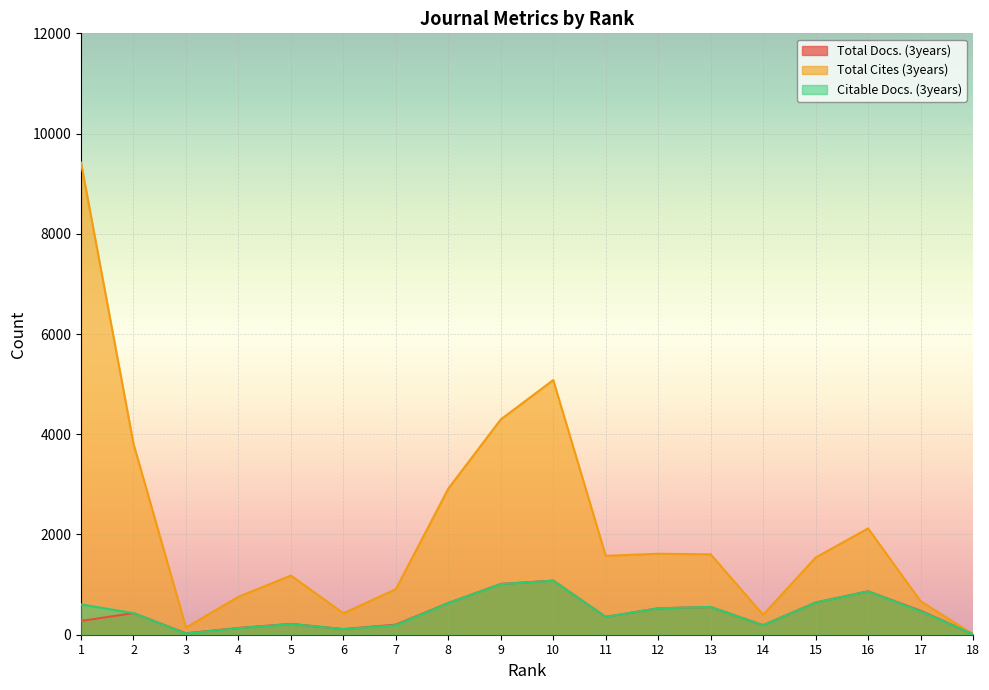

What is the difference between the Total Docs. (3years) values at 9 and 8?

379